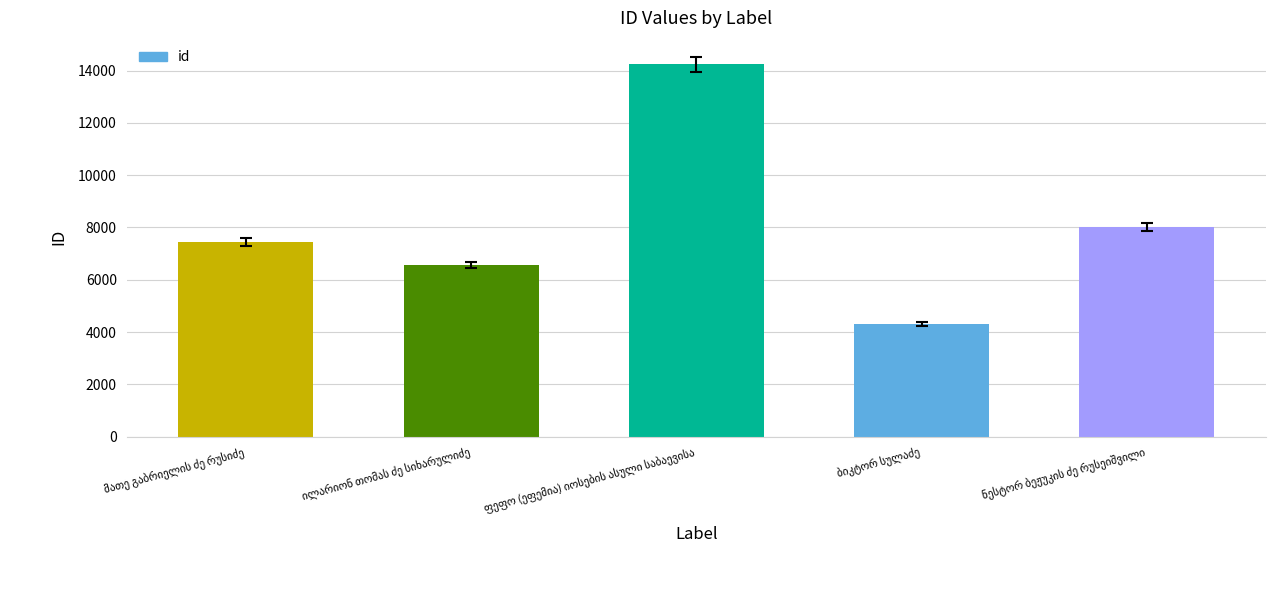

What is the average value?

8115